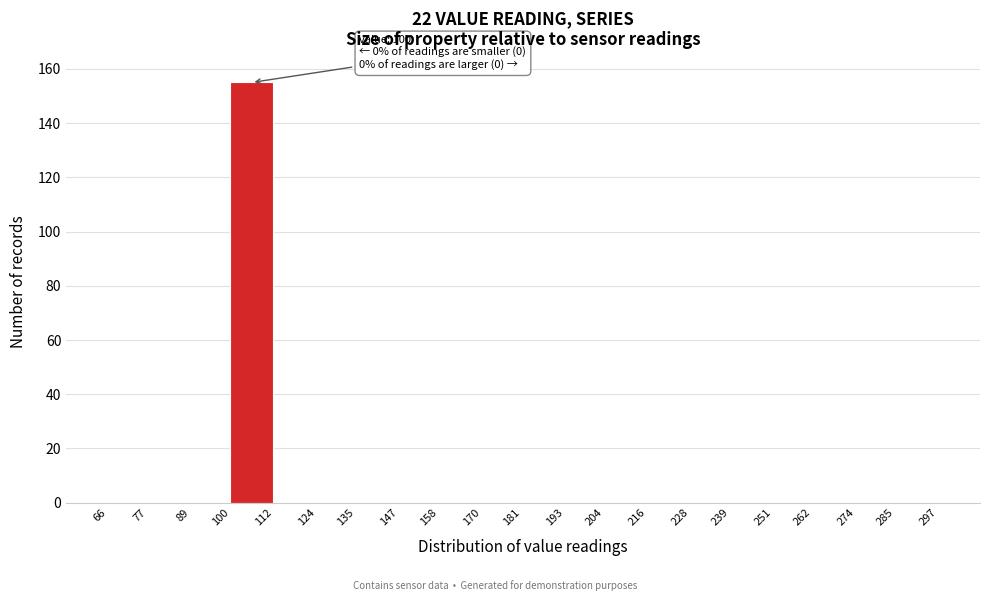

Which range on the x-axis has the tallest bar?

100 to 112